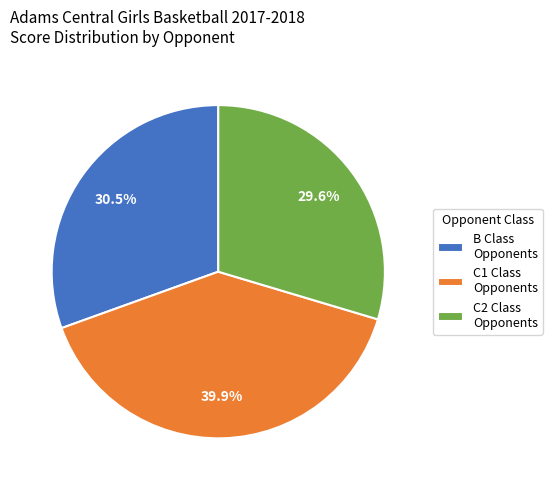

How many slices are in this pie chart?

3